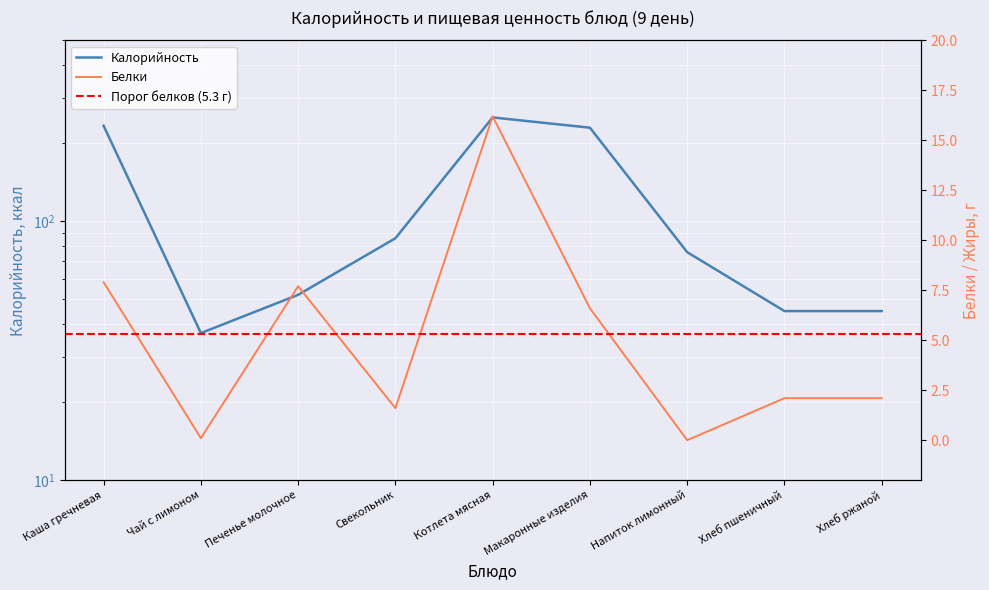

What is the sum of all Белки values?

44.3